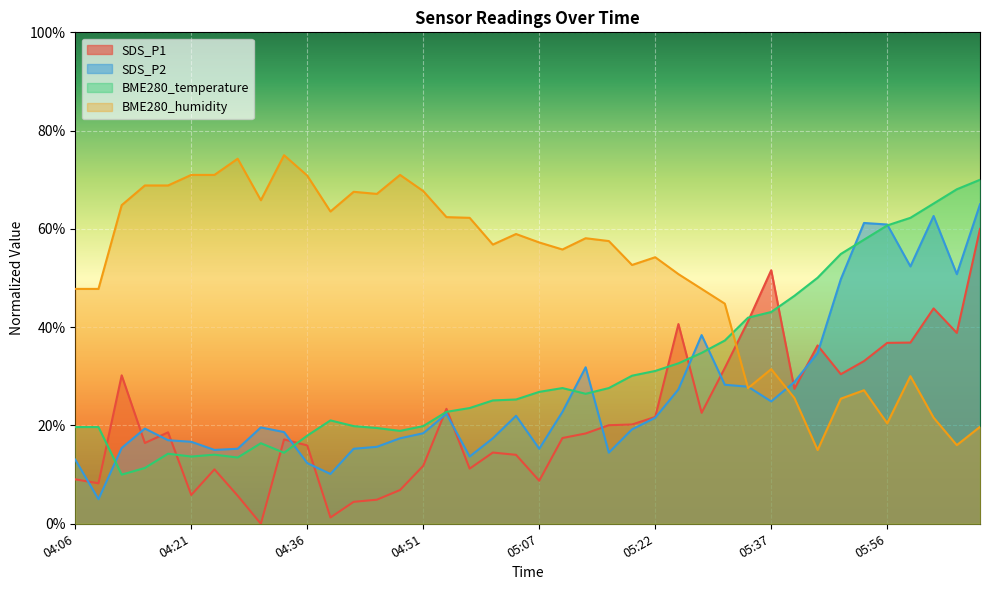

What is the difference between the highest and lowest values at 04:18?

54.6